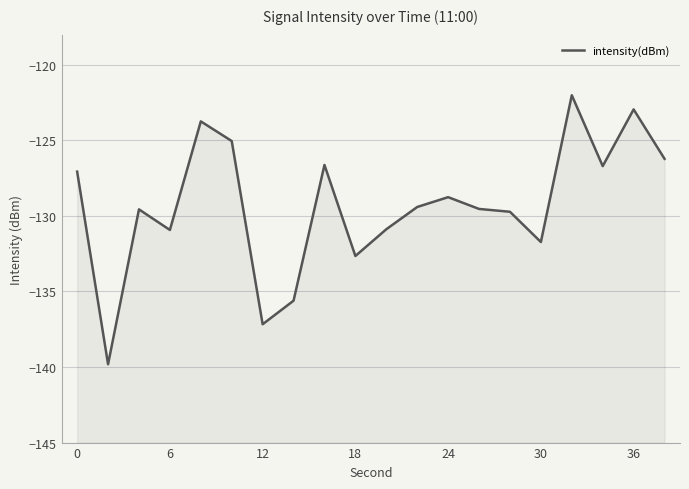

Reading left to right, transcribe all the data shown in this chart.

-127.1	-139.8	-129.6	-130.9	-123.7	-125.0	-137.2	-135.6	-126.6	-132.7	-130.9	-129.4	-128.8	-129.5	-129.7	-131.7	-122.0	-126.7	-122.9	-126.2